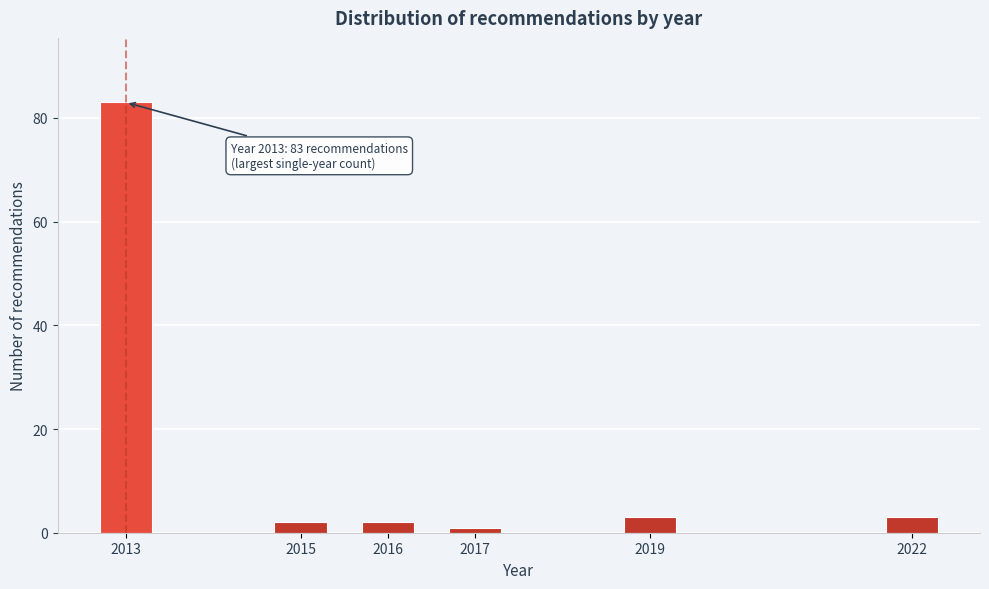

Reading left to right, transcribe all the data shown in this chart.

83	2	2	1	3	3